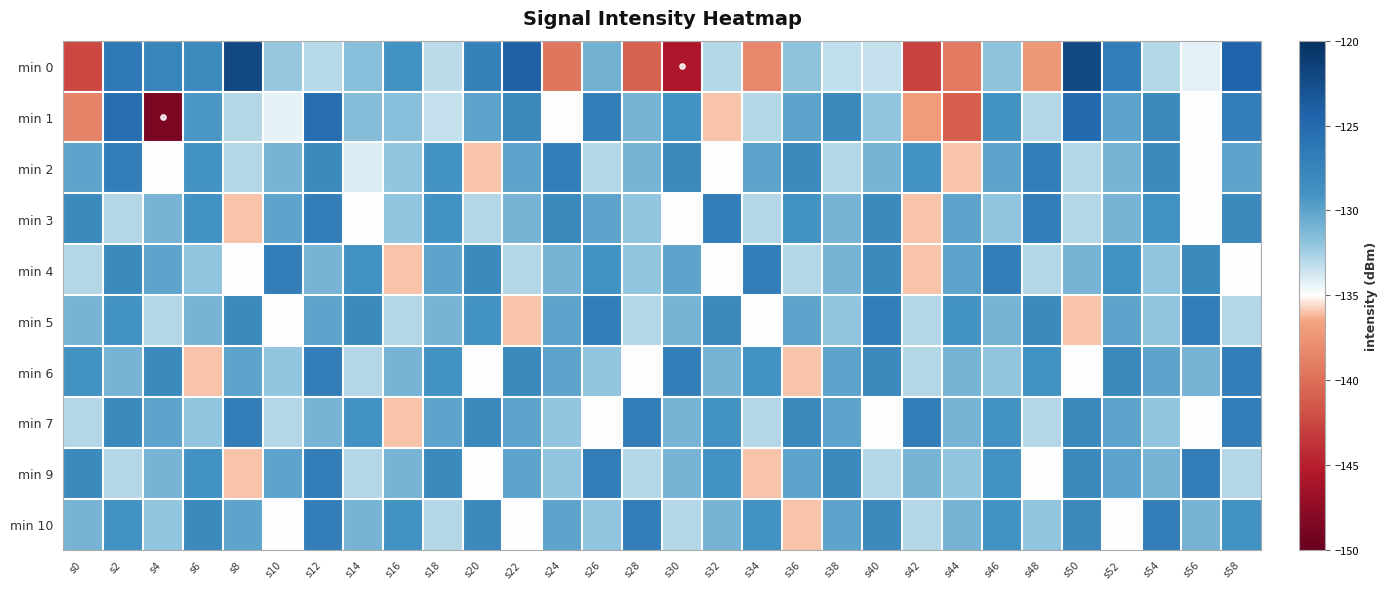

Count the number of categories in the chart.

30